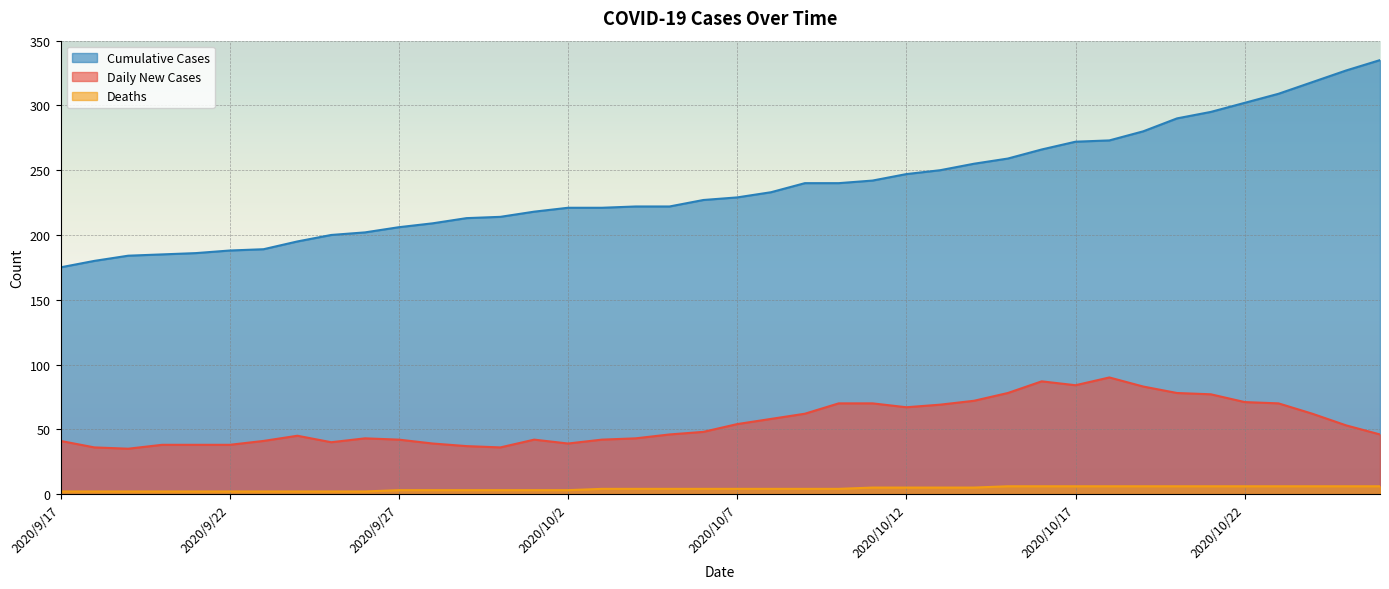

What is the lowest value of the Deaths series?

2